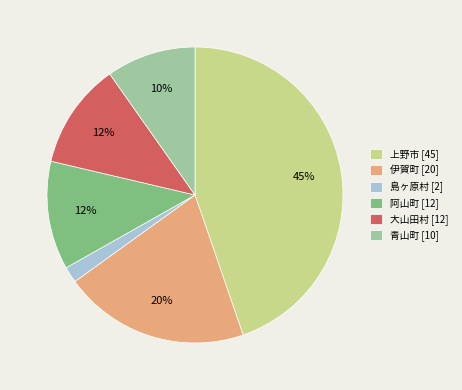

To the nearest percent, what is the combined percentage of 伊賀町 and 阿山町?

32%